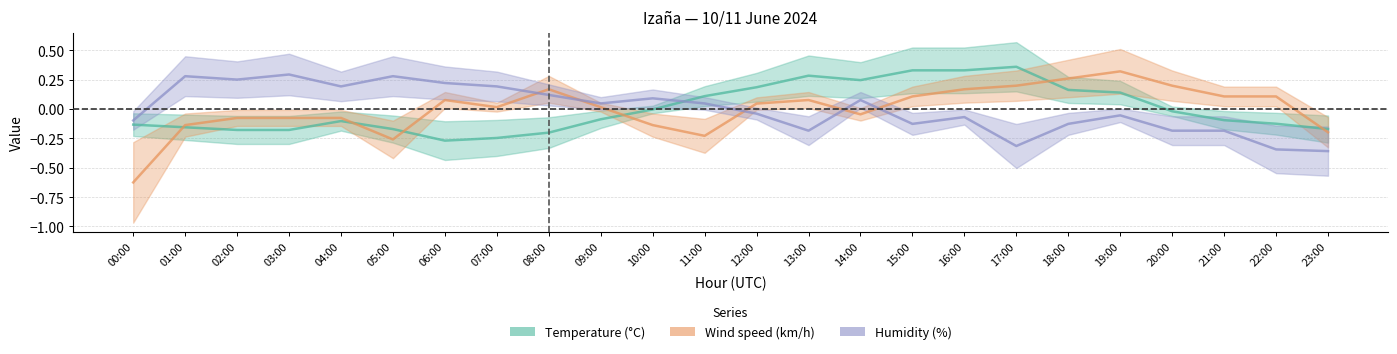

Which category has the lowest value across all series?

00:00